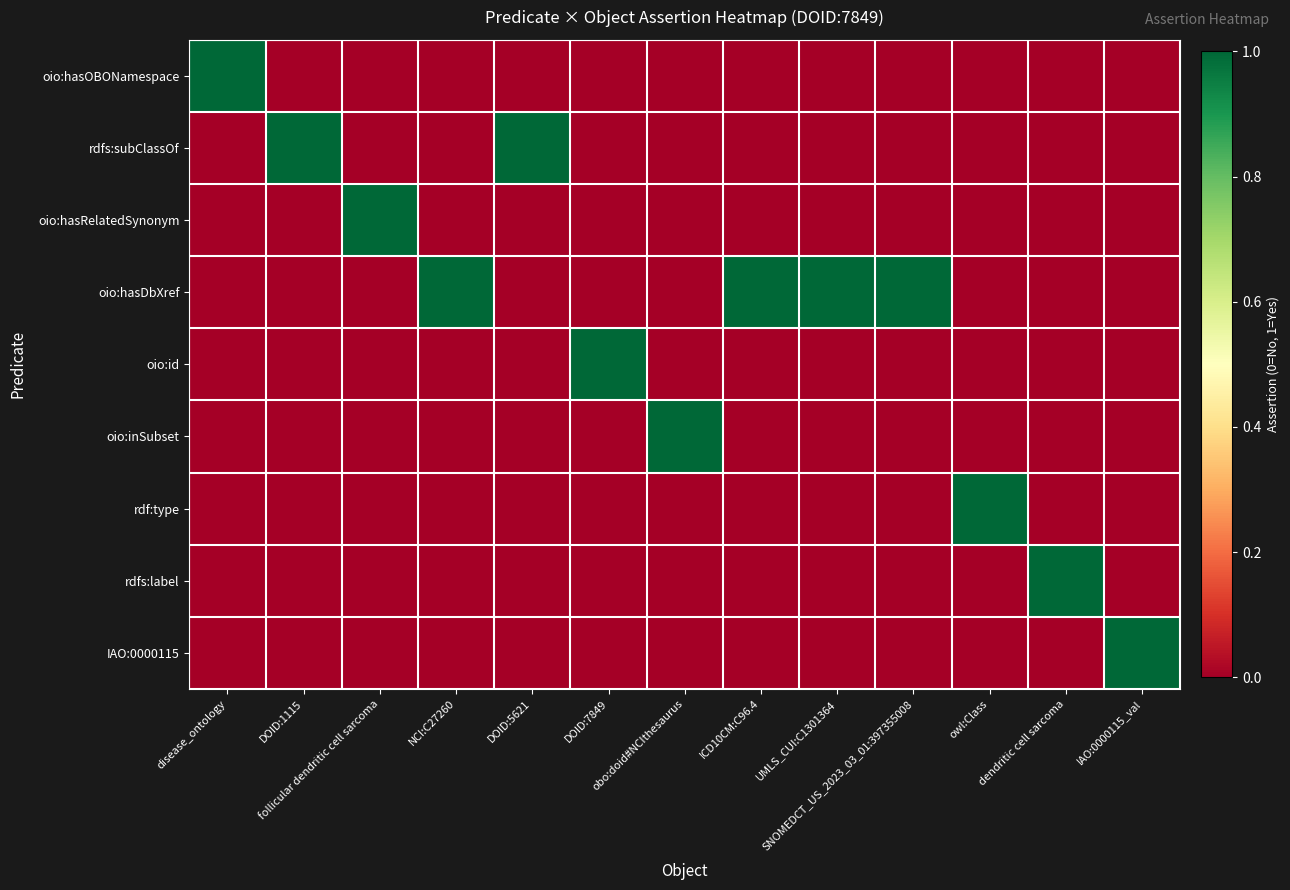

What is the total value across all series at obo:doid#NCIthesaurus?

1